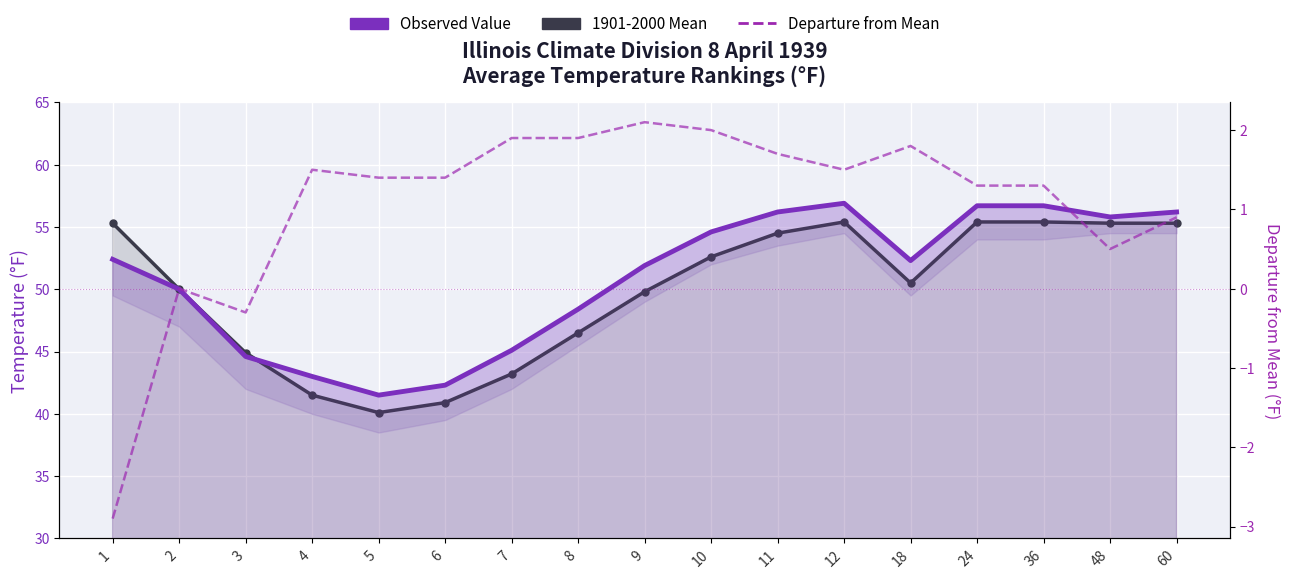

What is the spread (max minus min) of values at 2?

50.0